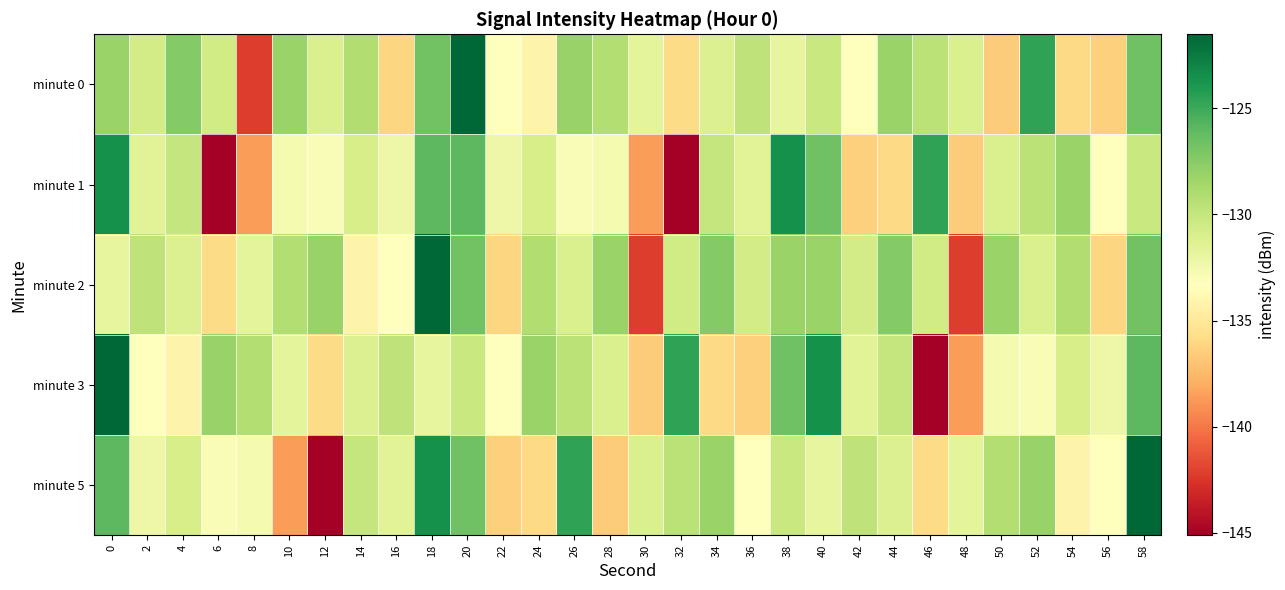

Between 24 and 46, which is larger?

46